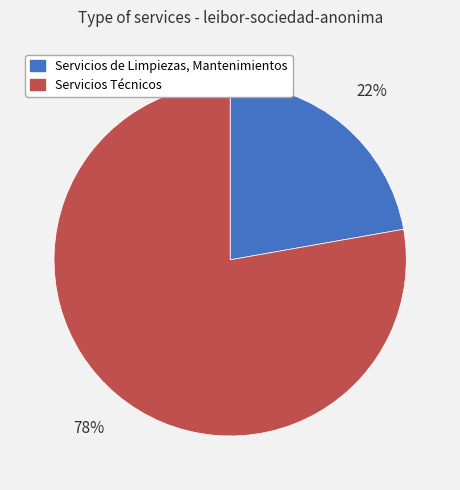

The Servicios Técnicos slice represents 78% of the pie. True or false?

True